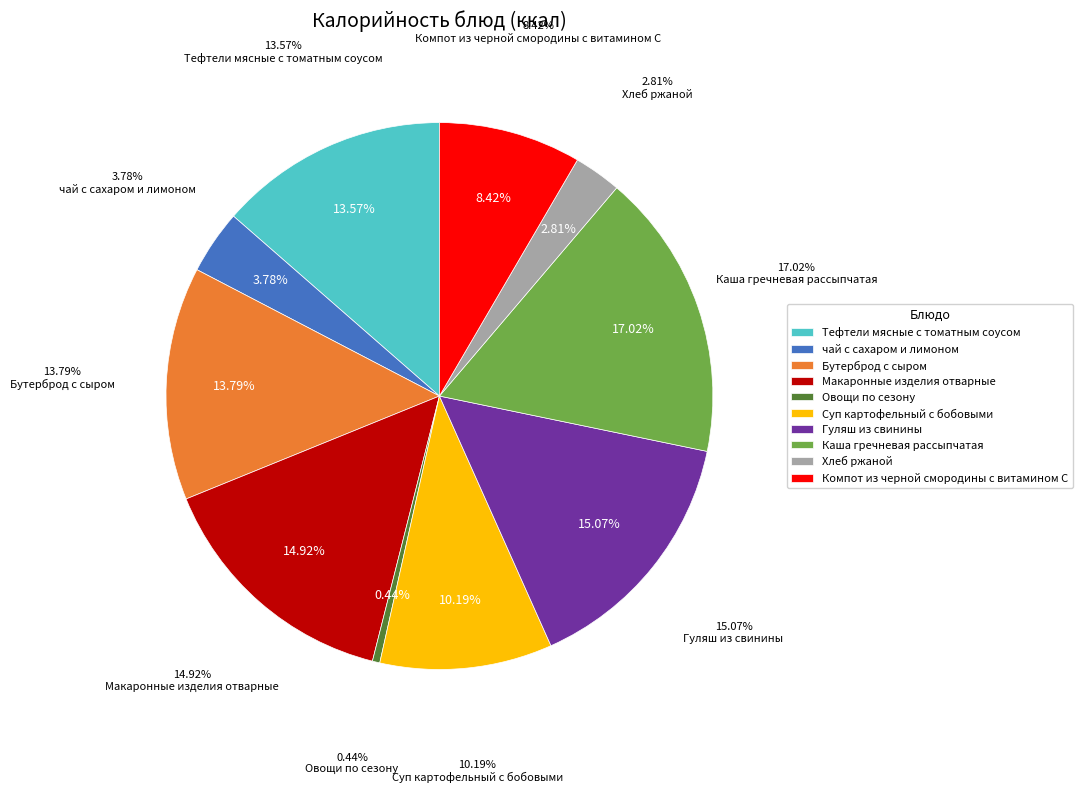

Which slice is the largest?

Каша гречневая рассыпчатая